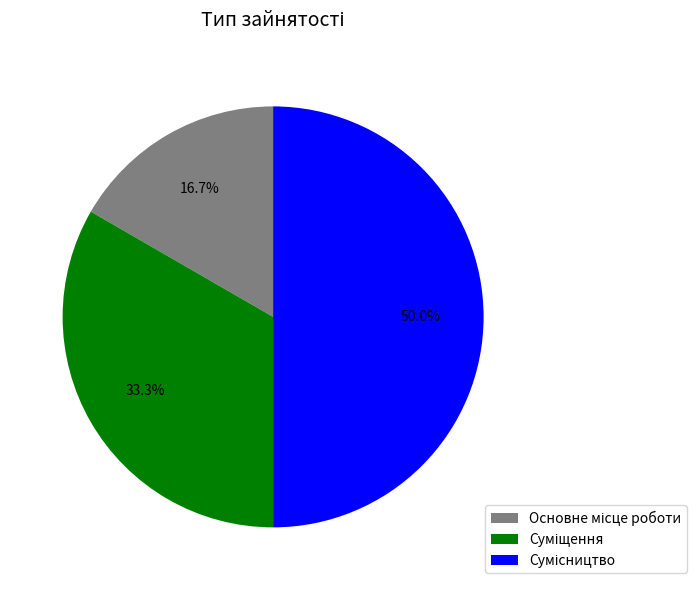

Does any single category account for the majority?

No